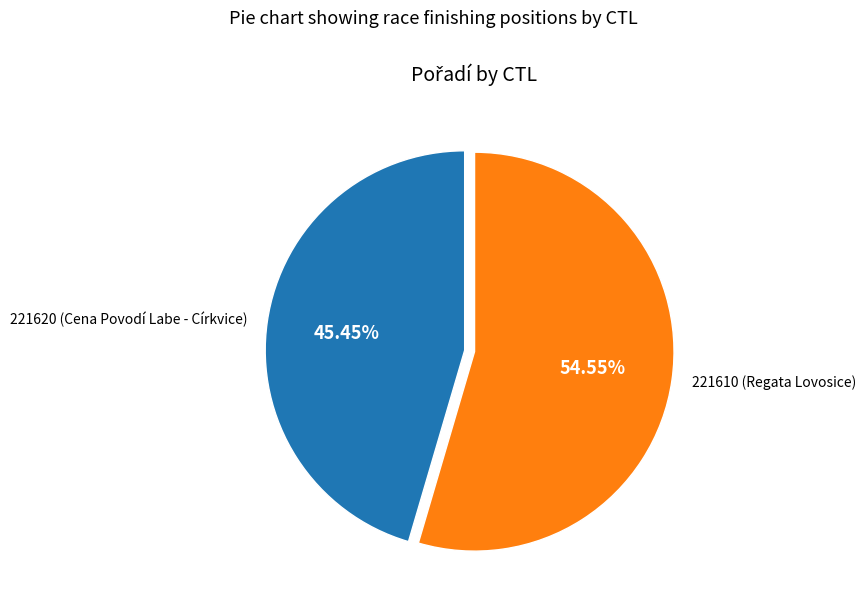

Which has a higher value, 221620 or 221610?

221610